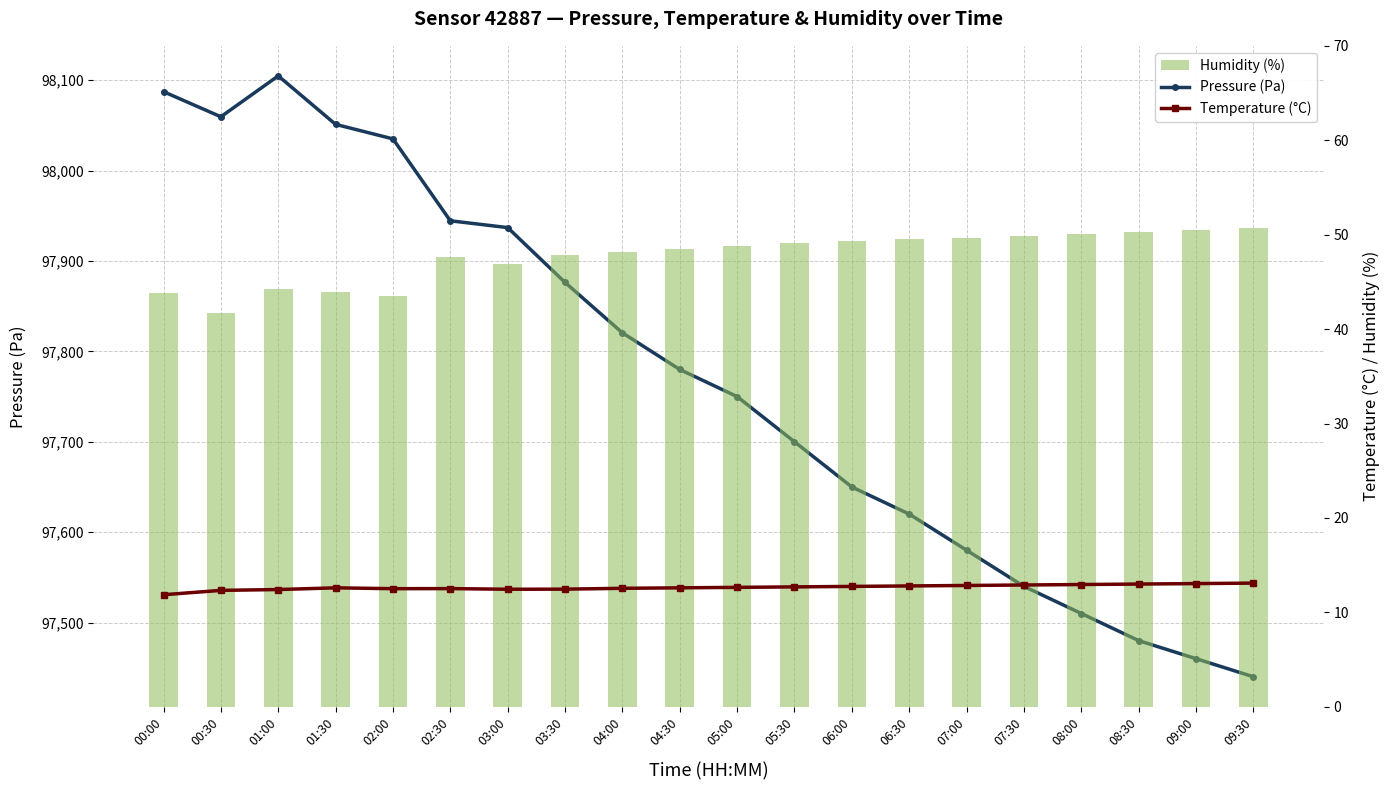

Rank the series by their maximum value, from highest to lowest.

Pressure (Pa), Humidity (%), Temperature (°C)